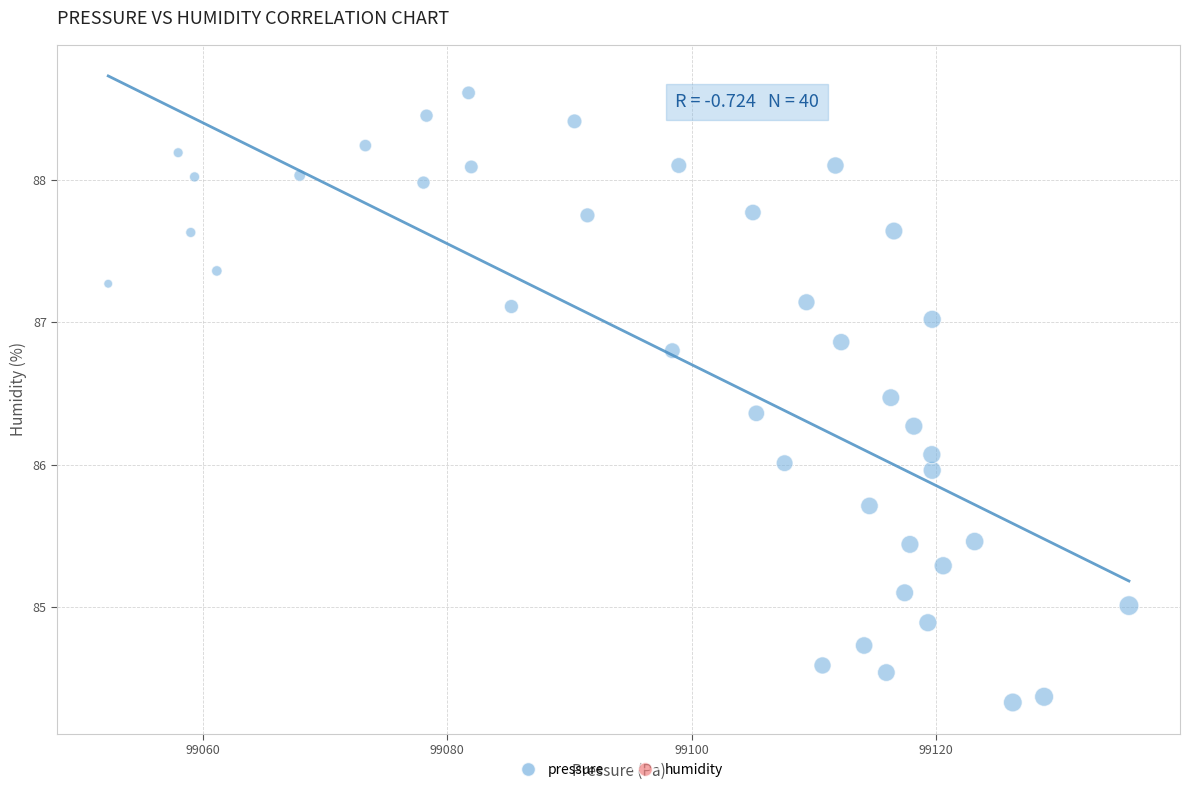

What is the range of X values (max minus min)?

83.5